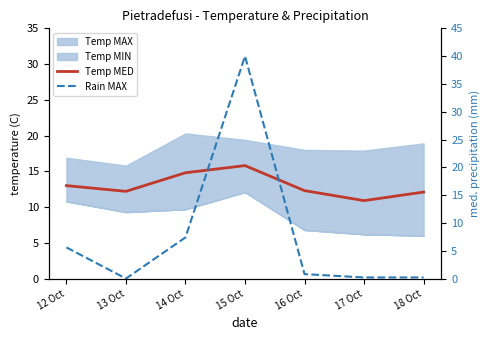

The Rain MAX series shows -23.4 at 13 Oct. True or false?

False